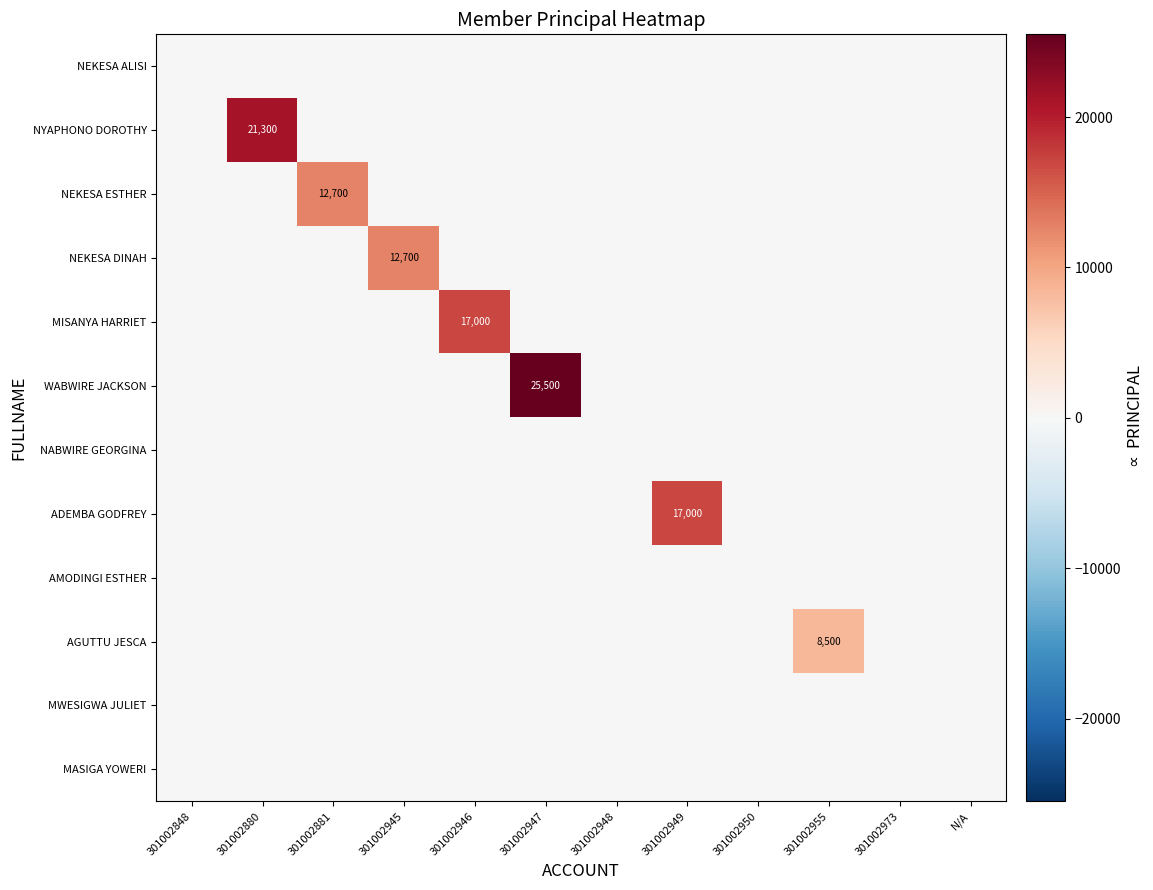

Which label corresponds to the smallest value in the chart?

301002848